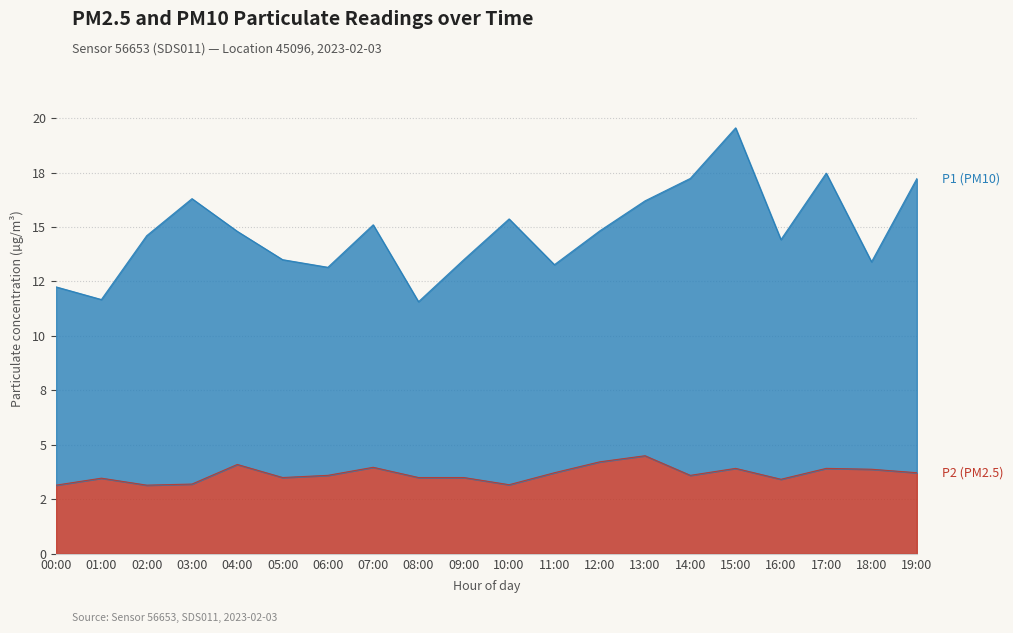

What is the value of the P1 point at the 16th from the left?

19.6